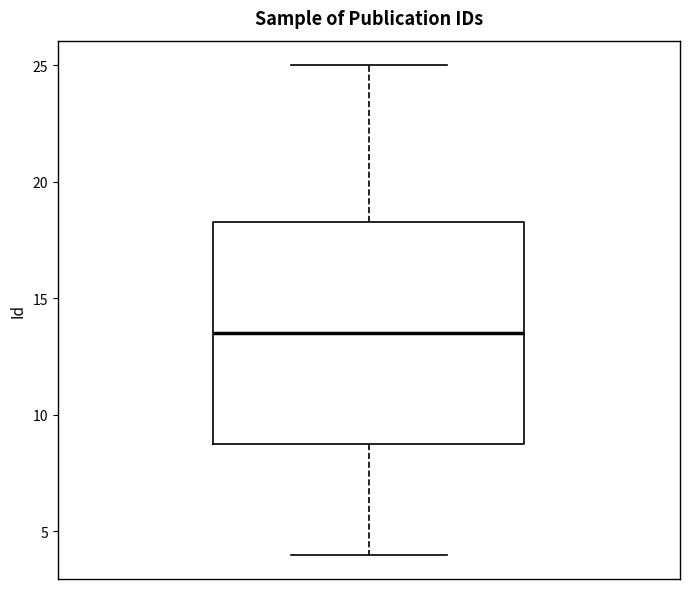

Read this box plot against the y-axis: the position of the median line, the range covered by the box, and the ends of both whiskers. The values are not printed on the chart, so give them approximately, as read against the axis.

median 13.5, box 9.0 to 18.5, whiskers 4.0 to 25.0